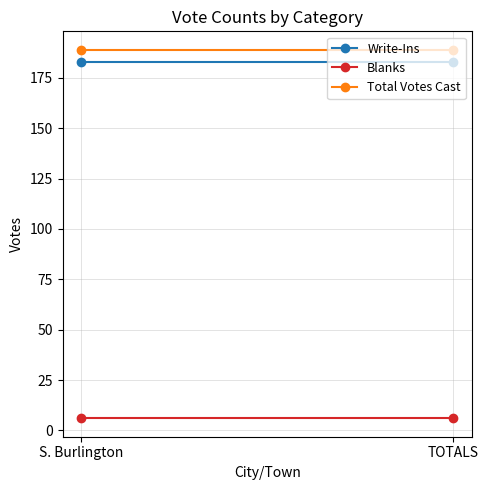

What is the difference between the highest and lowest values at S. Burlington?

183